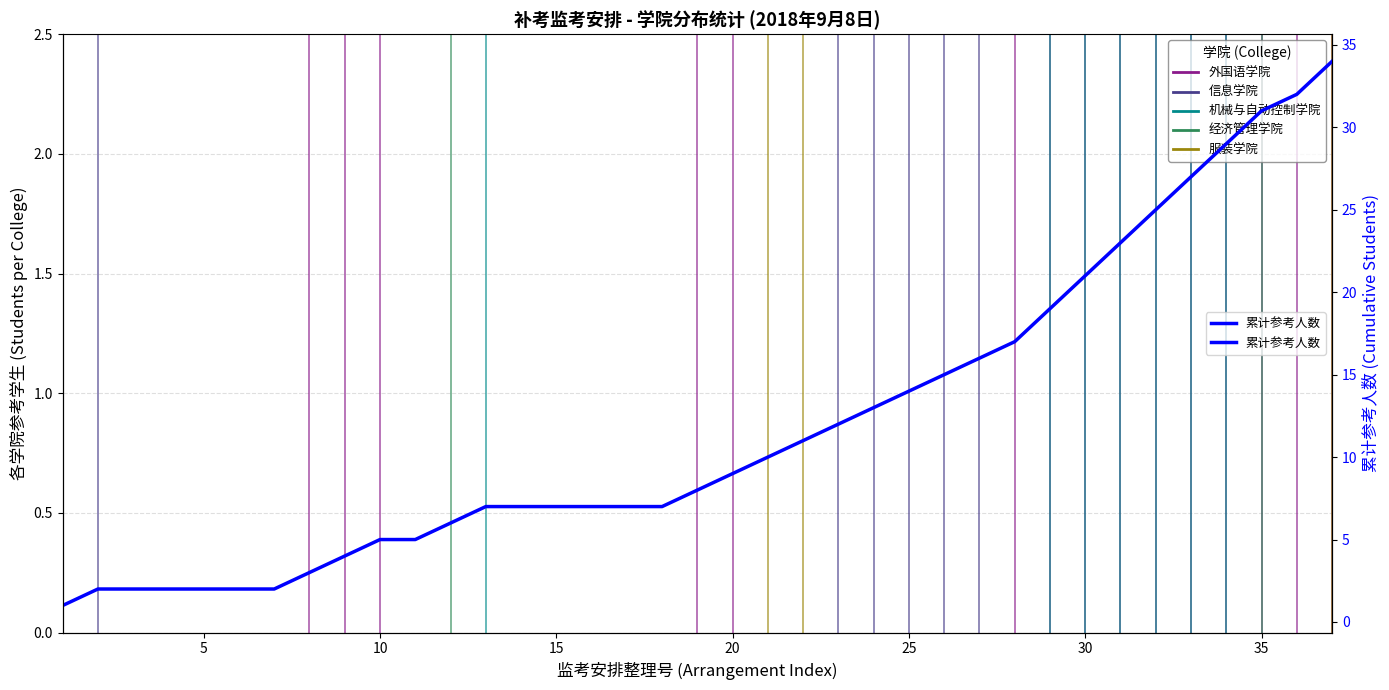

What is the average value?

12